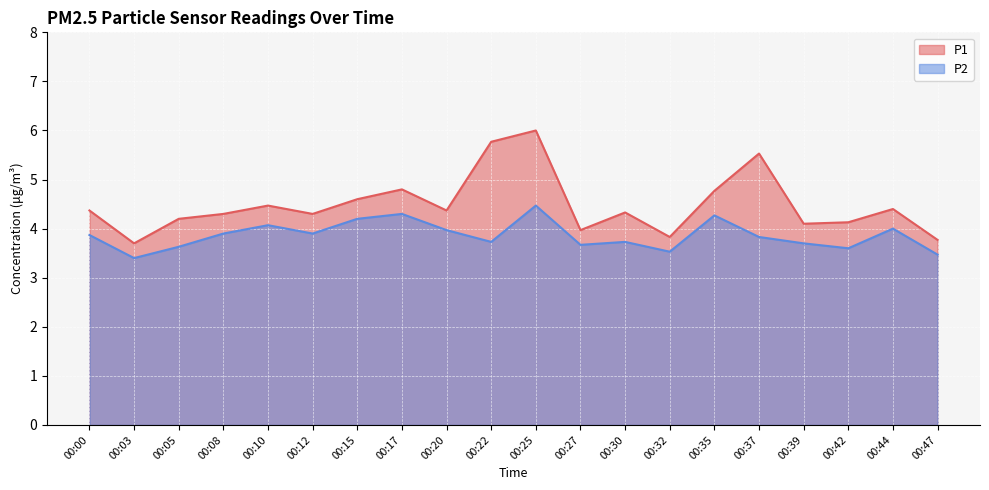

Where is the first local maximum for P1?

00:10